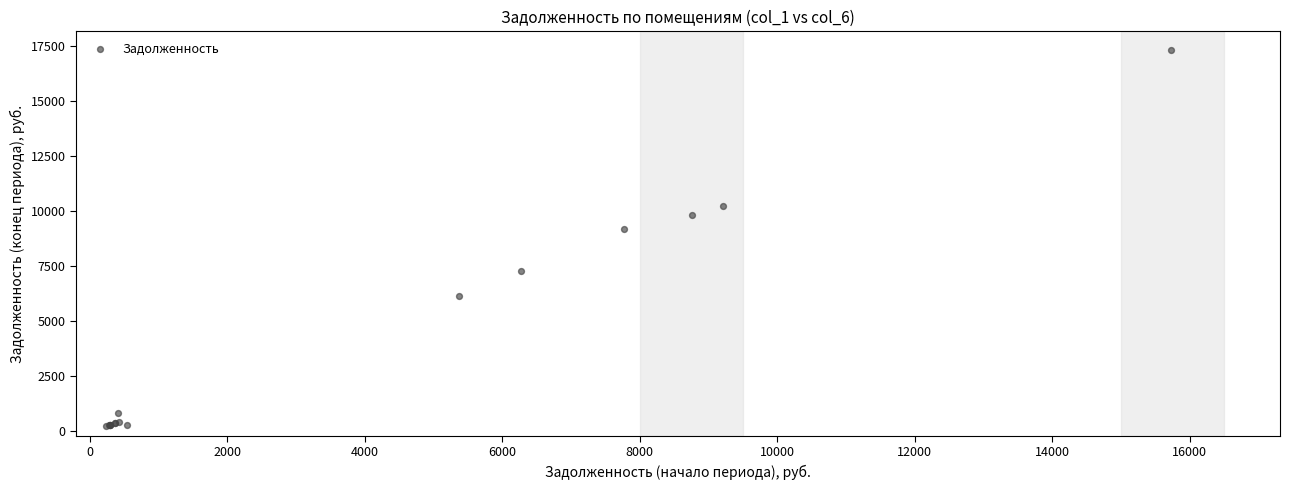

What Y value in the scatter plot is closest to 8770?

9176.3